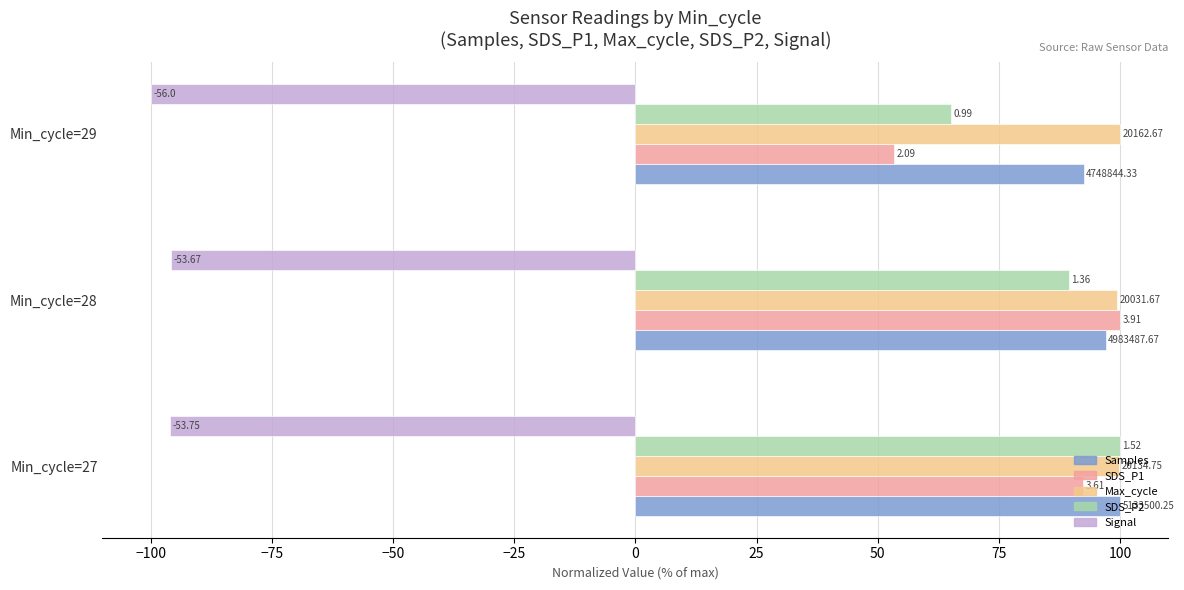

What are all the series names shown in the legend?

Samples, SDS_P1, Max_cycle, SDS_P2, Signal